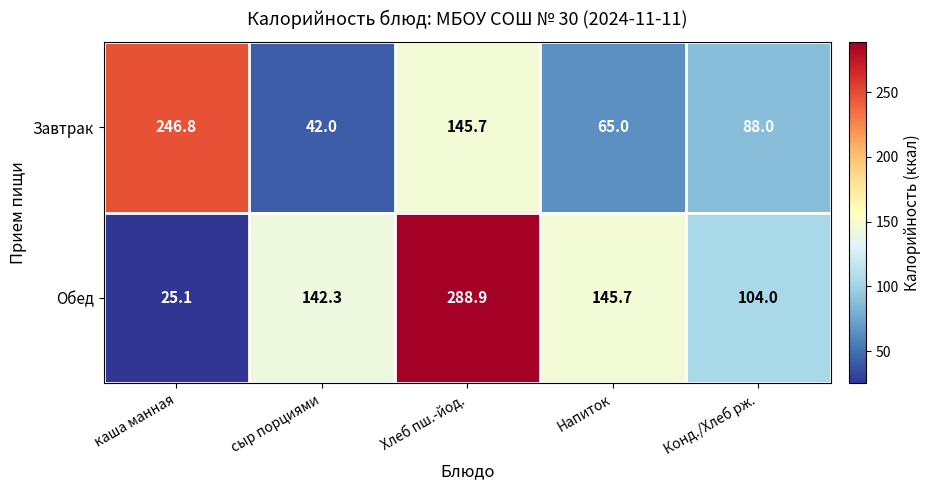

At каша манная, list the series in order from largest to smallest.

Завтрак, Обед